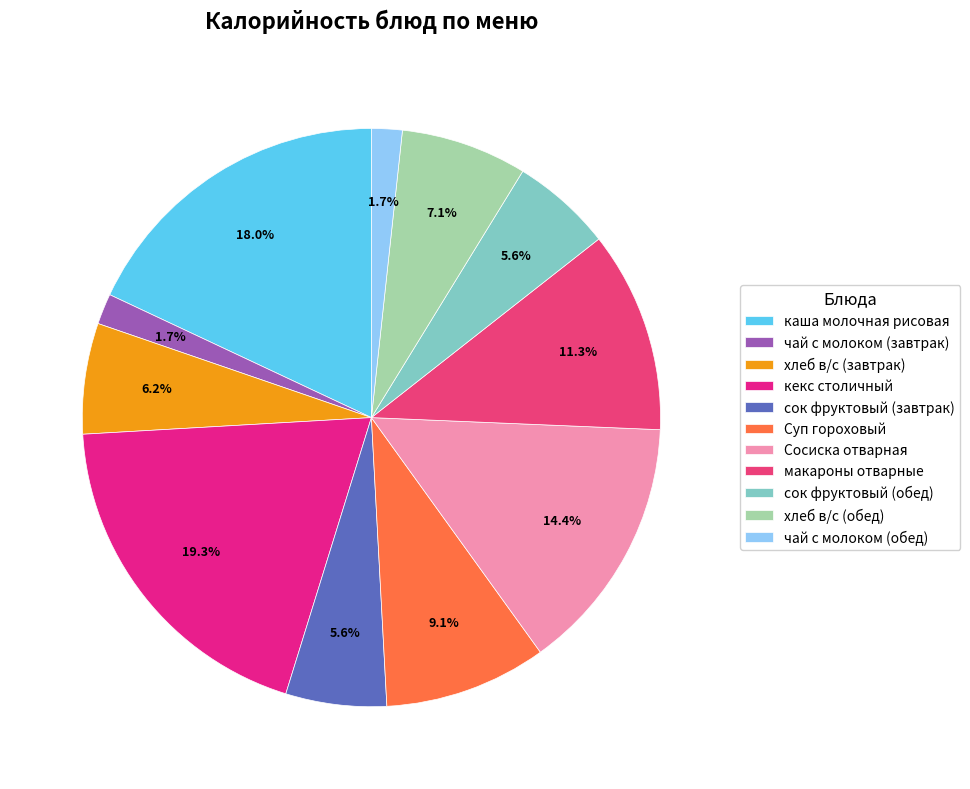

To the nearest percent, what portion does сок фруктовый (обед) represent?

6%